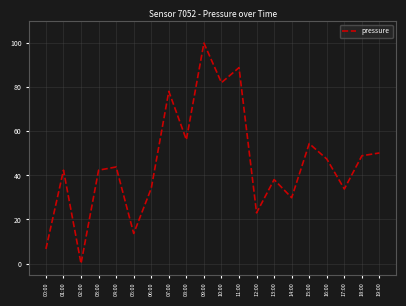

What is the difference between the maximum and second lowest values?

93.3